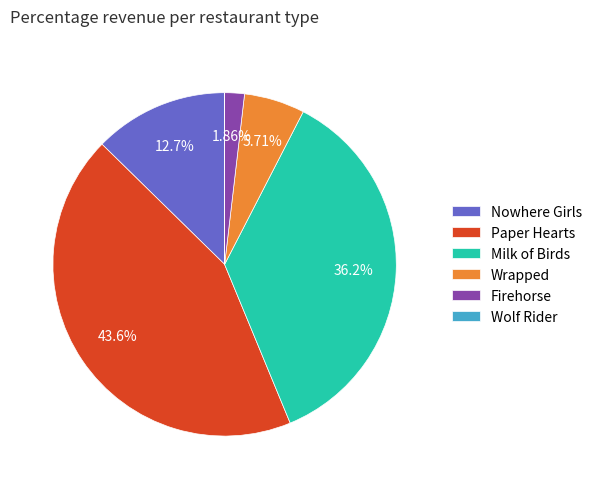

Which has a higher value, Firehorse or Paper Hearts?

Paper Hearts